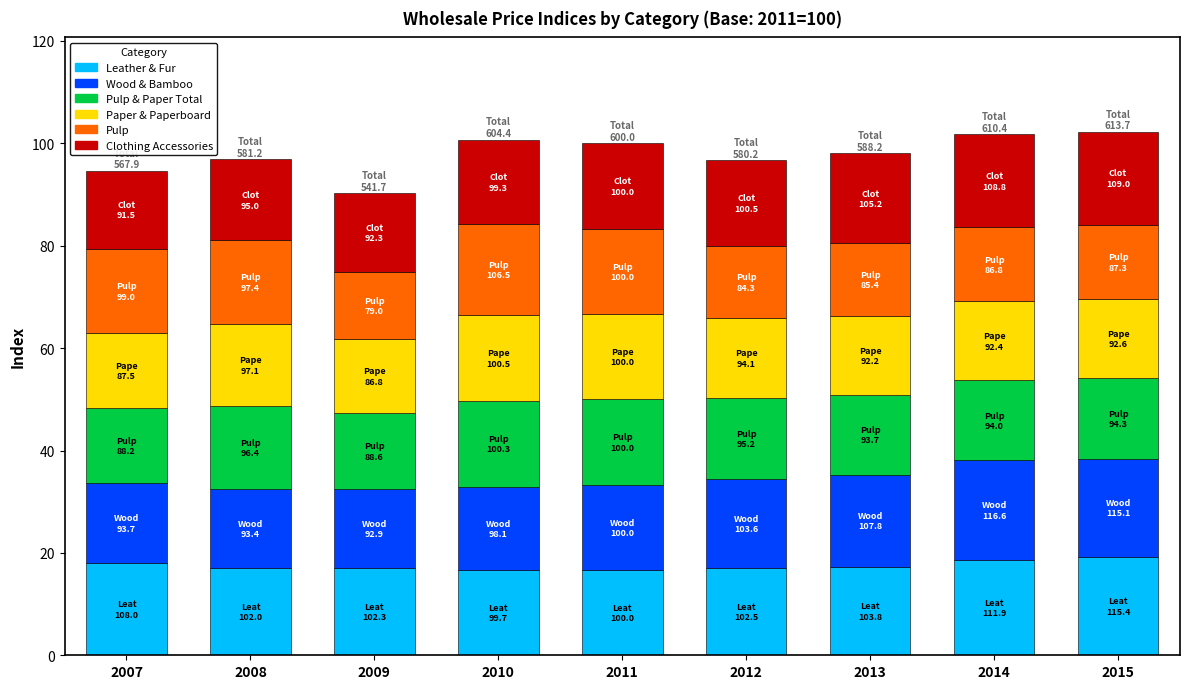

What is the total value across all series at 2014?

101.7